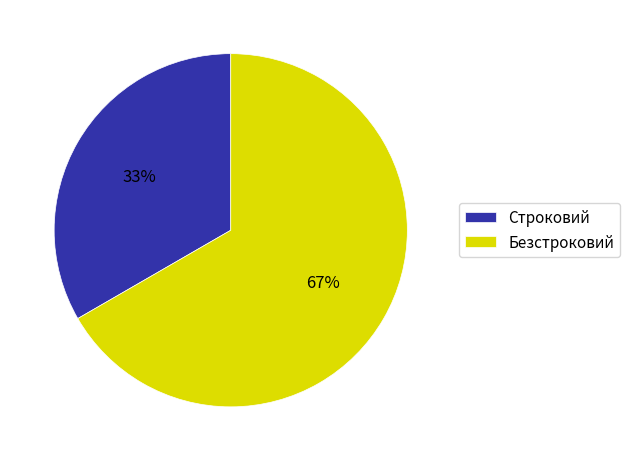

True or false: Строковий accounts for 33% of the total.

True